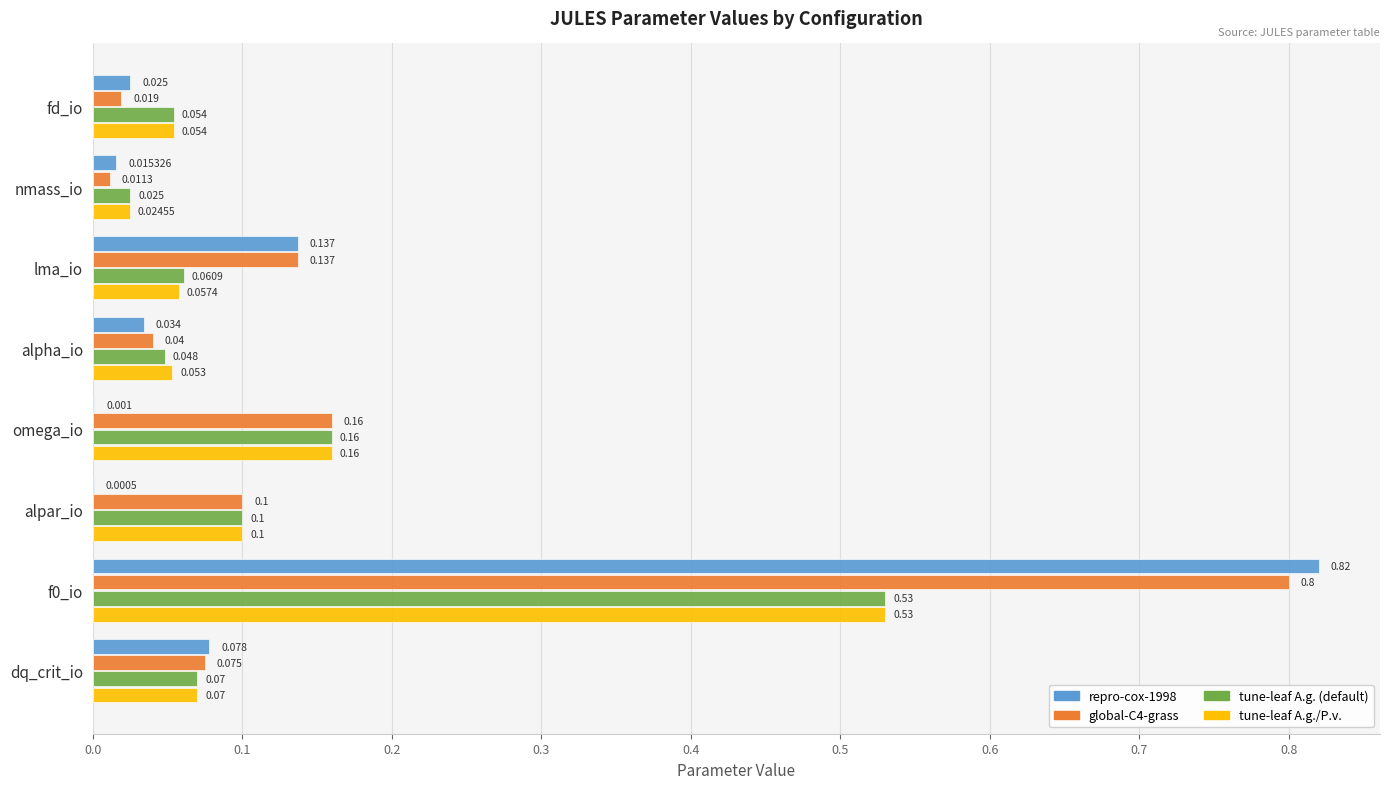

Where is global-C4-grass nearest to the value 0?

nmass_io